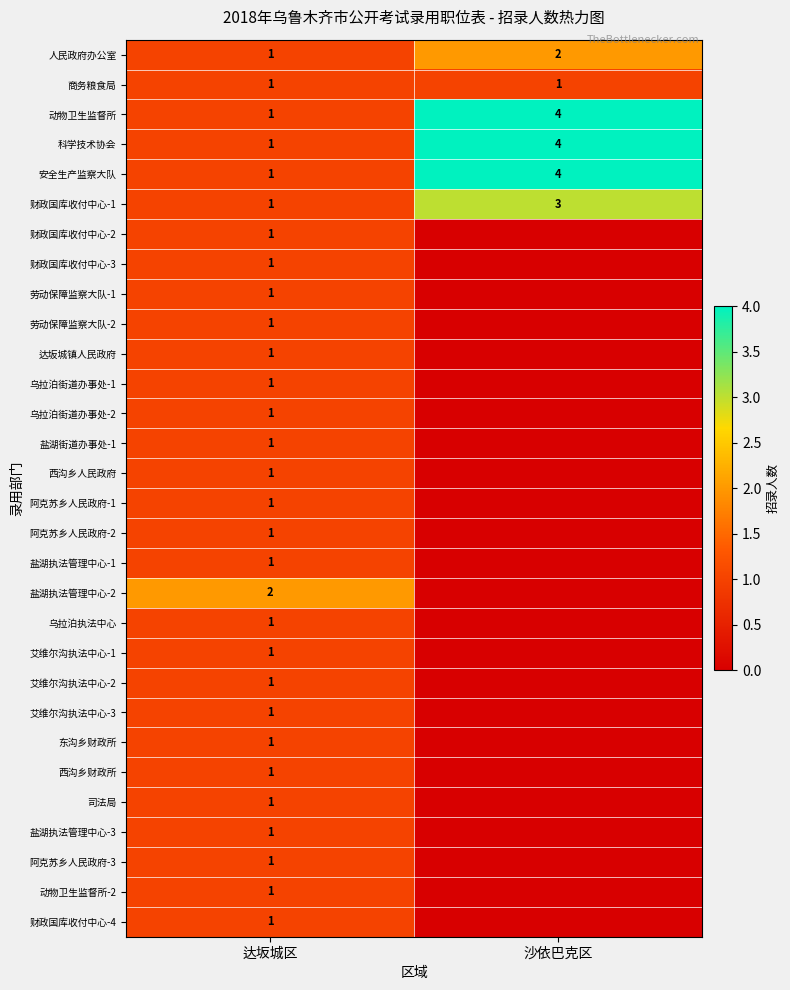

List the labels in order of 财政国库收付中心-1 value, smallest first.

达坂城区, 沙依巴克区